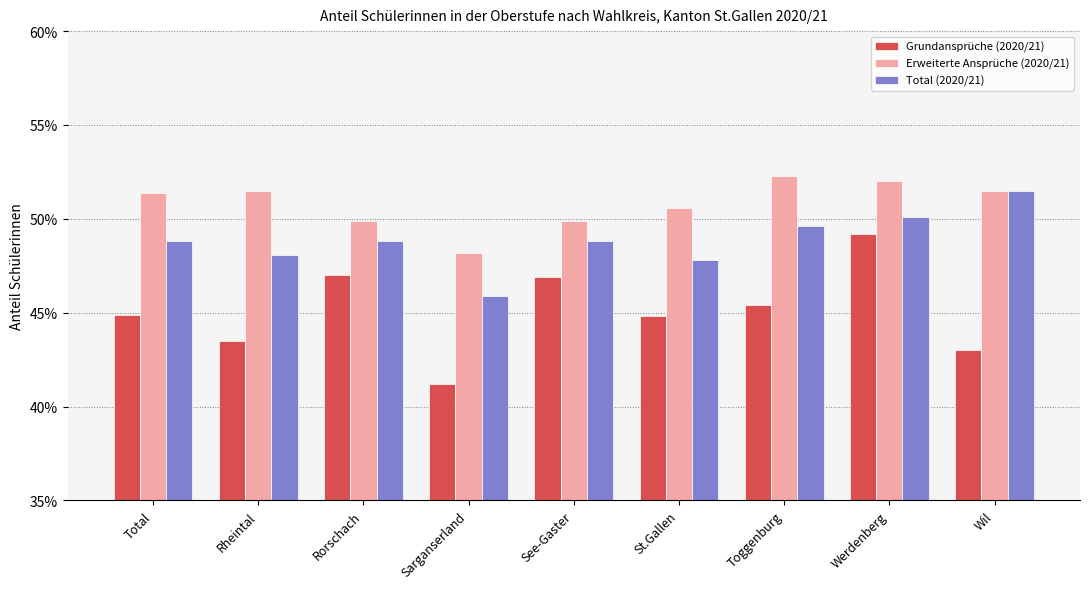

Rank the categories by Total (2020/21) value from highest to lowest.

Wil, Werdenberg, Toggenburg, Total, Rorschach, See-Gaster, Rheintal, St.Gallen, Sarganserland